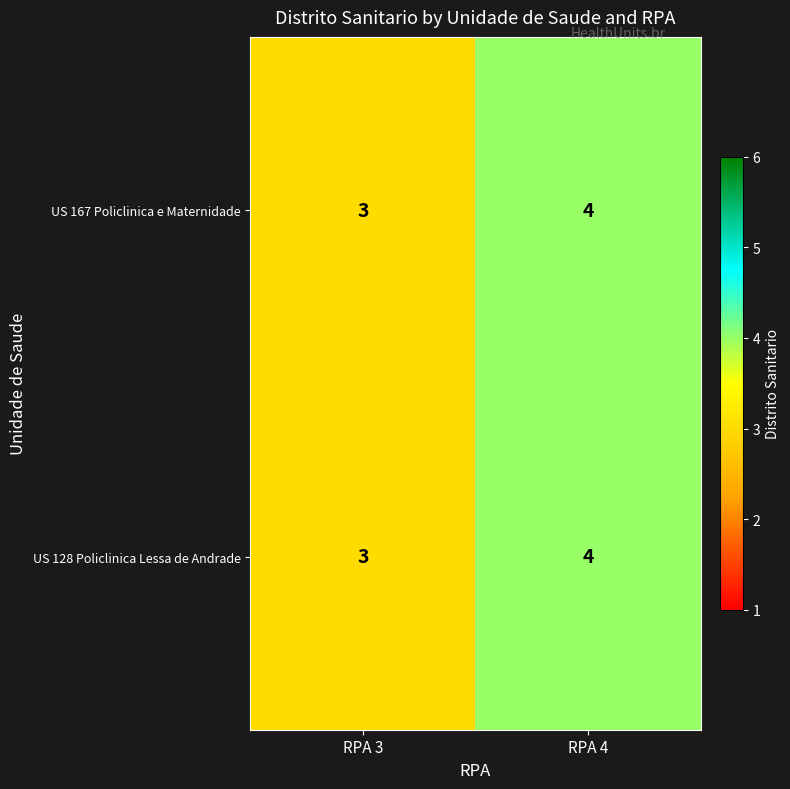

True or false: US 167 Policlinica e Maternidade has a value of 4 at RPA 4.

True